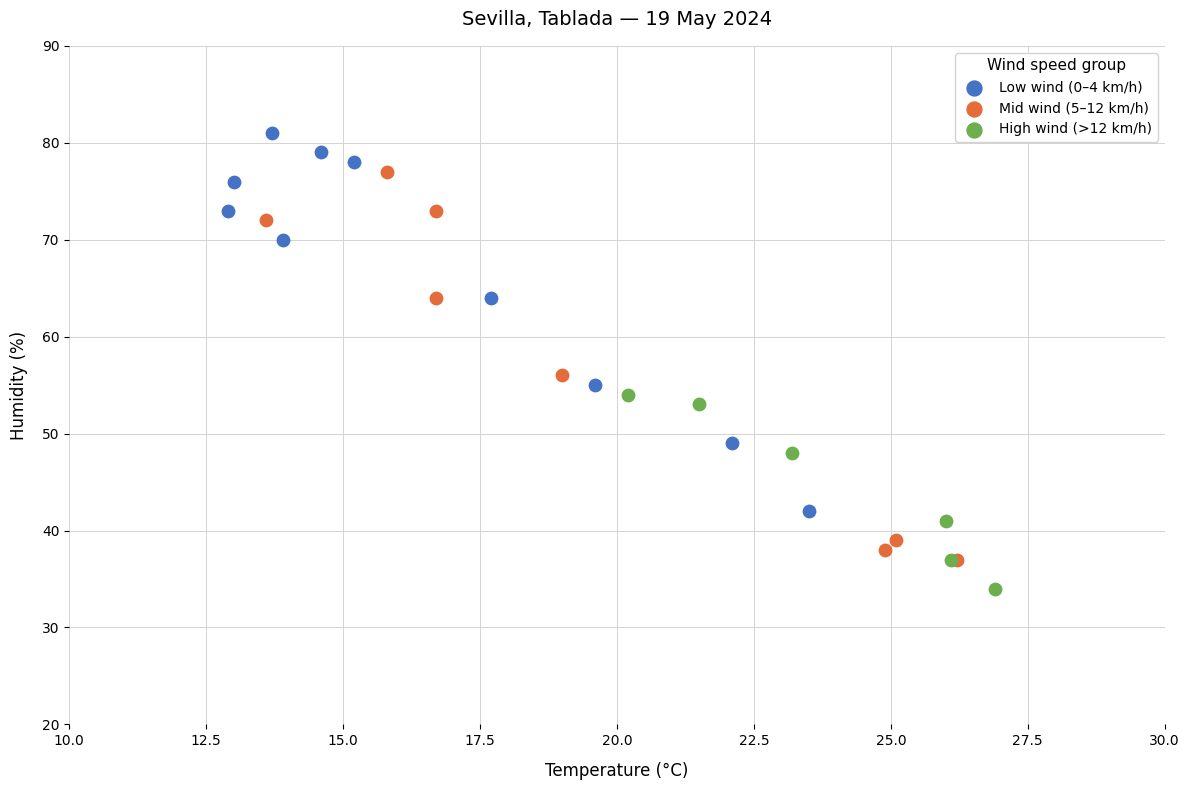

Which series reaches the minimum Y coordinate?

High wind (>12 km/h)